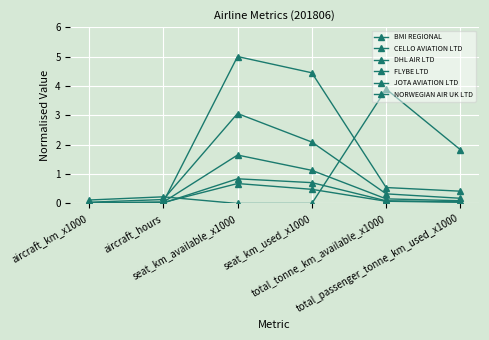

Where do FLYBE LTD and DHL AIR LTD first cross each other?

aircraft_hours and seat_km_available_x1000